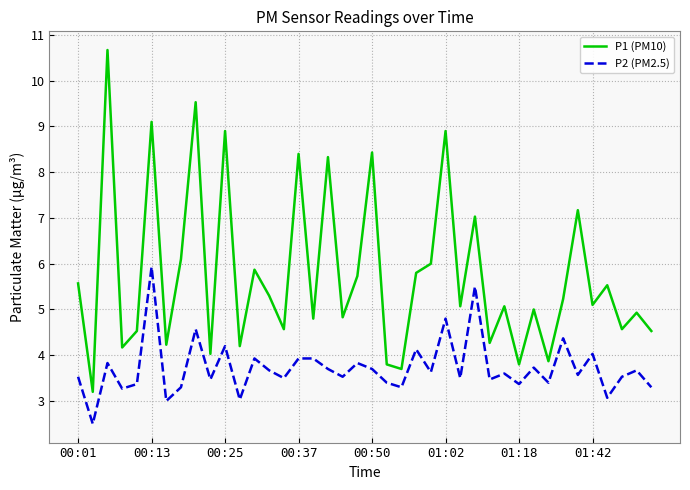

What is the highest value of the P1 (PM10) series?

10.7